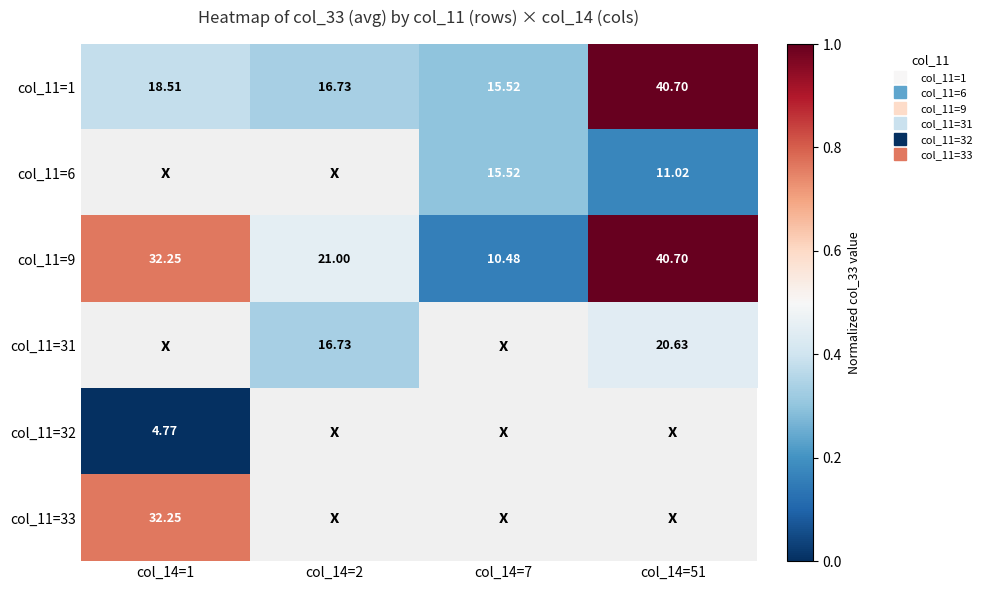

Which label corresponds to the smallest value in the chart?

col_14=1